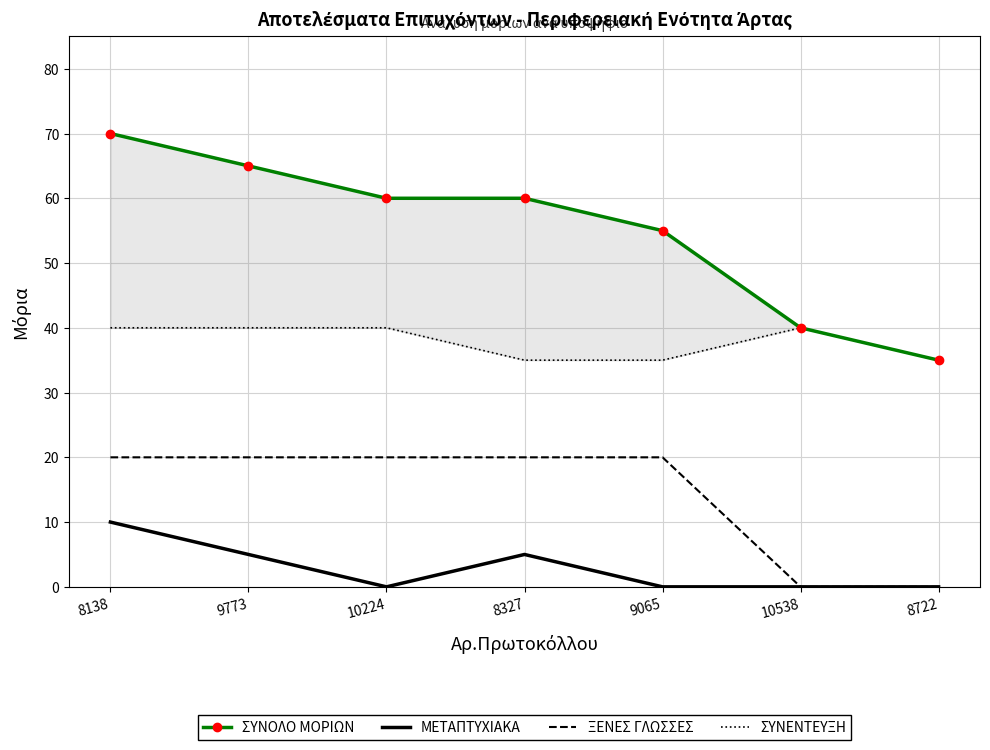

Between 9065 and 8722, which series saw the biggest shift?

ΣΥΝΟΛΟ ΜΟΡΙΩΝ